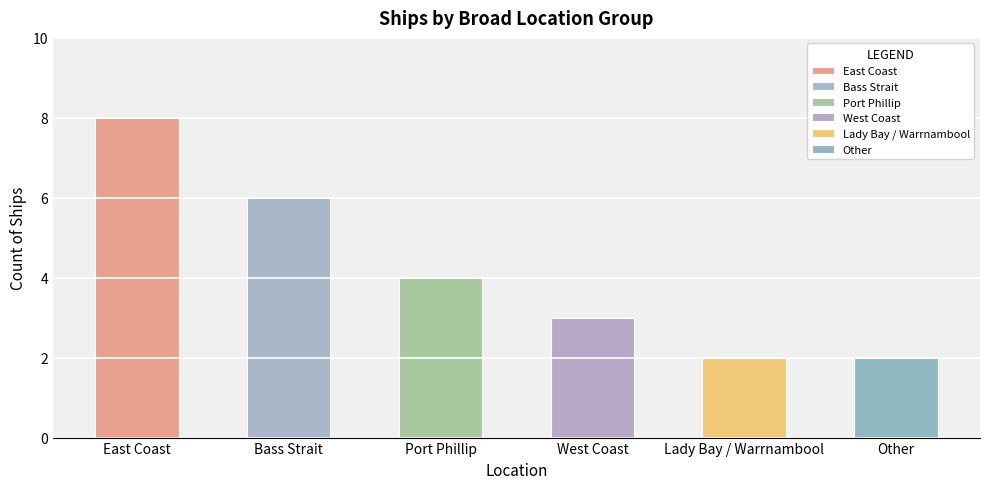

What is the smallest value displayed?

2